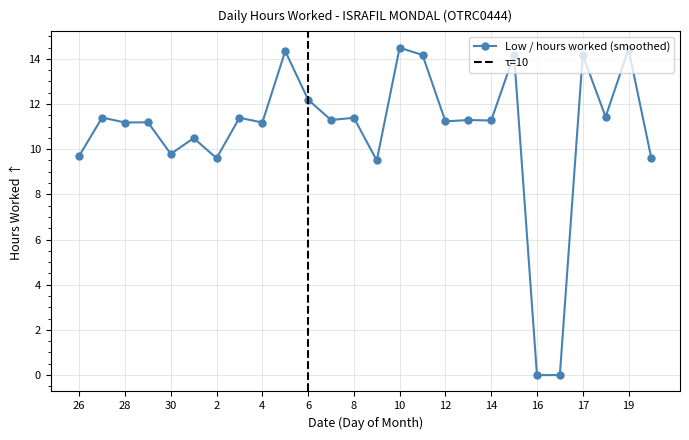

At which label is the value closest to 7?

9